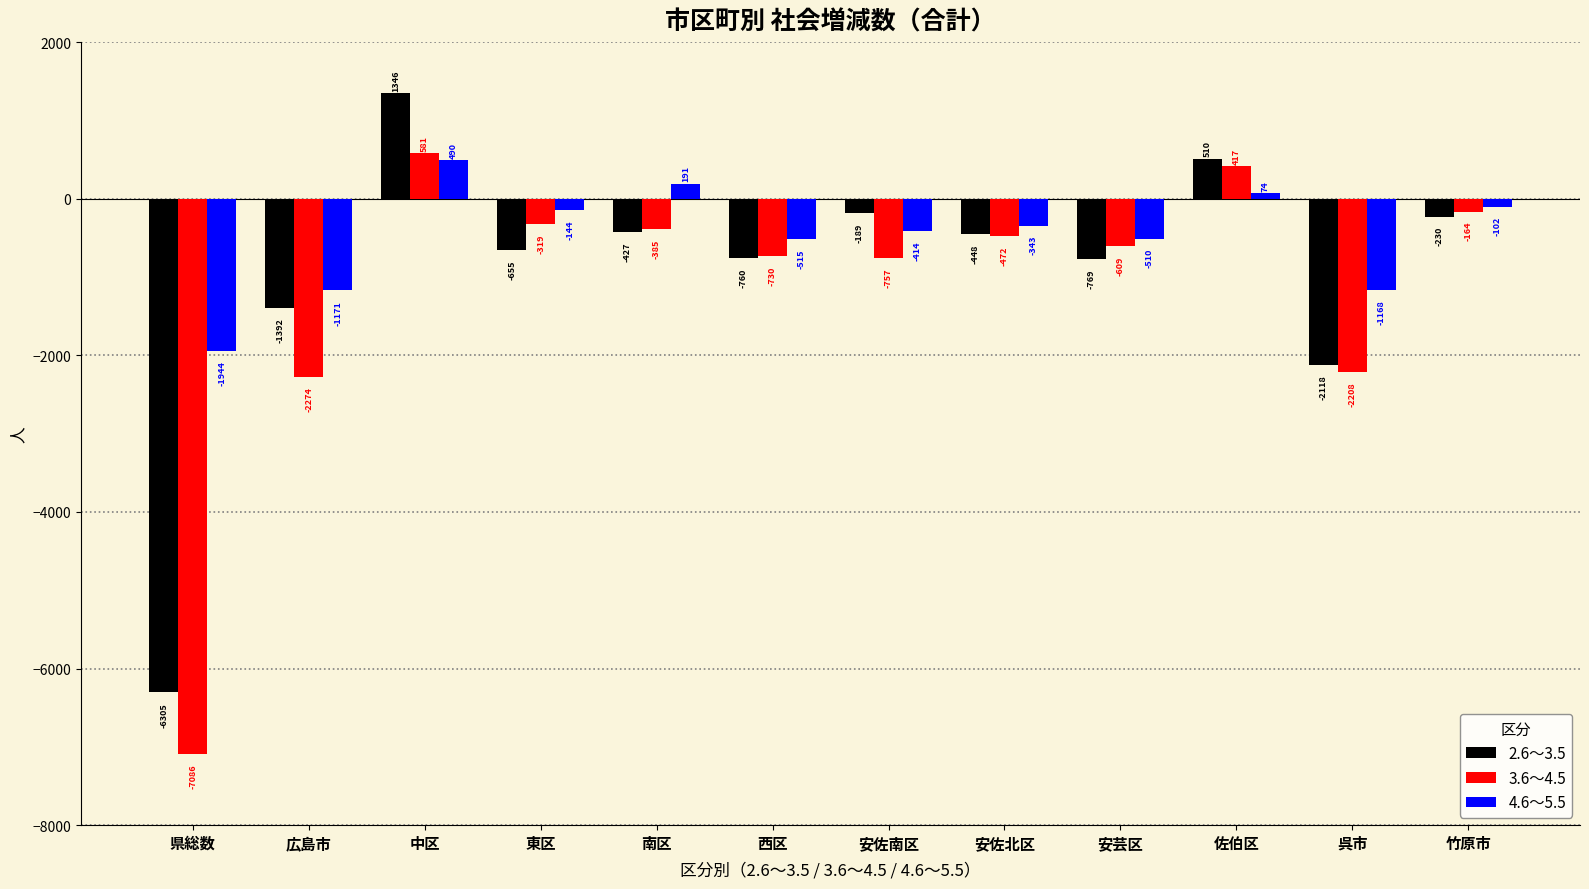

Reading left to right, list all the values displayed in this chart.

2.6～3.5: 県総数=-6305	広島市=-1392	中区=1346	東区=-655	南区=-427	西区=-760	安佐南区=-189	安佐北区=-448	安芸区=-769	佐伯区=510	呉市=-2118	竹原市=-230
3.6～4.5: 県総数=-7086	広島市=-2274	中区=581	東区=-319	南区=-385	西区=-730	安佐南区=-757	安佐北区=-472	安芸区=-609	佐伯区=417	呉市=-2208	竹原市=-164
4.6～5.5: 県総数=-1944	広島市=-1171	中区=490	東区=-144	南区=191	西区=-515	安佐南区=-414	安佐北区=-343	安芸区=-510	佐伯区=74	呉市=-1168	竹原市=-102